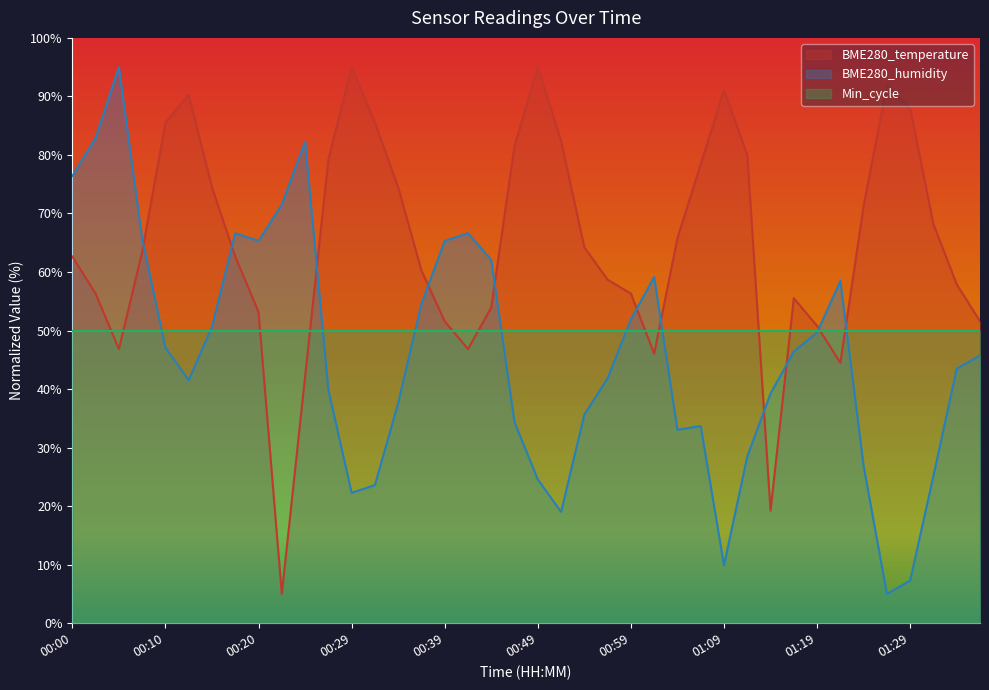

The value of BME280_temperature at 00:57 is 87.7. True or false?

False